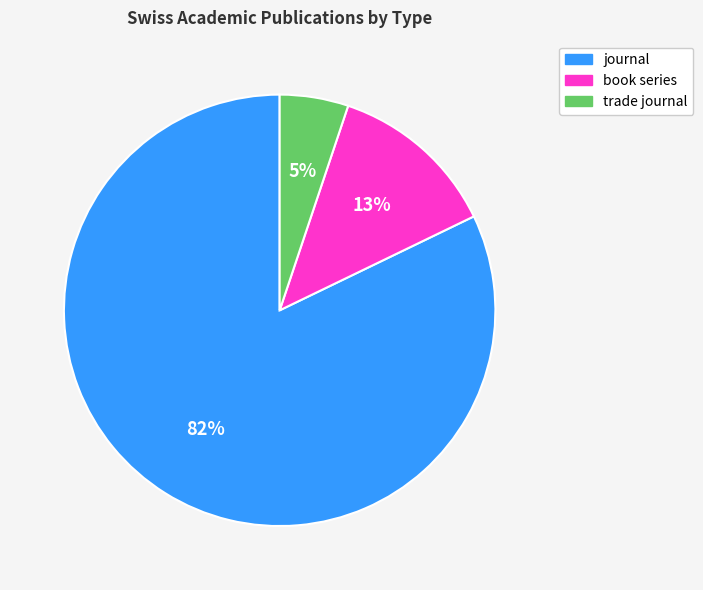

How many segments does this pie chart have?

3